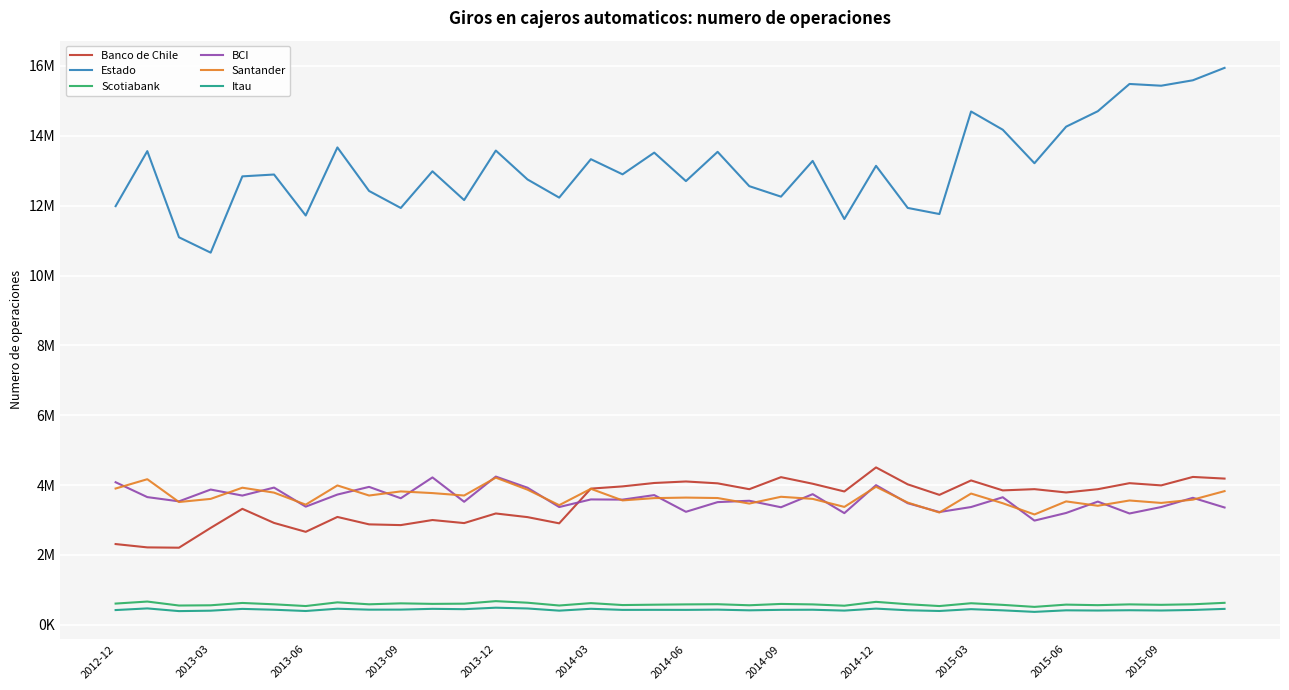

Does the chart have visible grid lines?

Yes